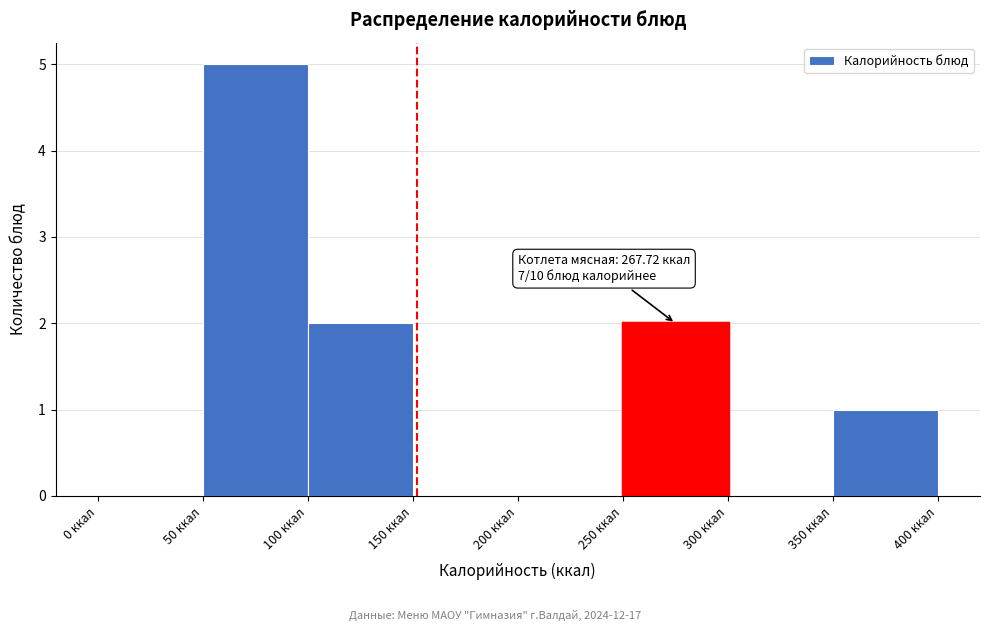

Which range on the x-axis has the tallest bar?

50 to 100